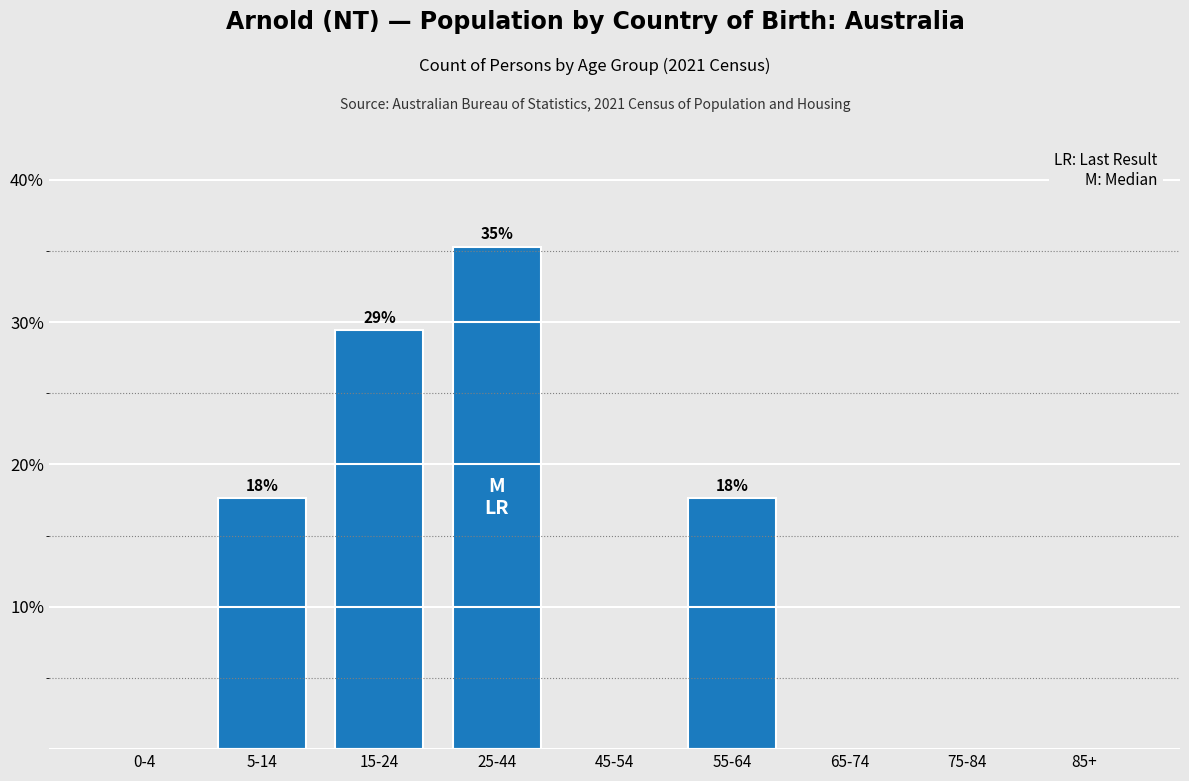

Reading left to right, what are all the values shown in this chart?

0-4=0.0	5-14=17.6	15-24=29.4	25-44=35.3	45-54=0.0	55-64=17.6	65-74=0.0	75-84=0.0	85+=0.0